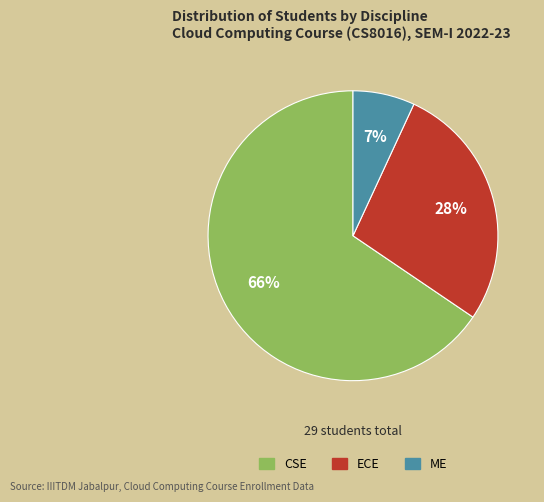

Is it true that CSE is 59% of the pie?

False